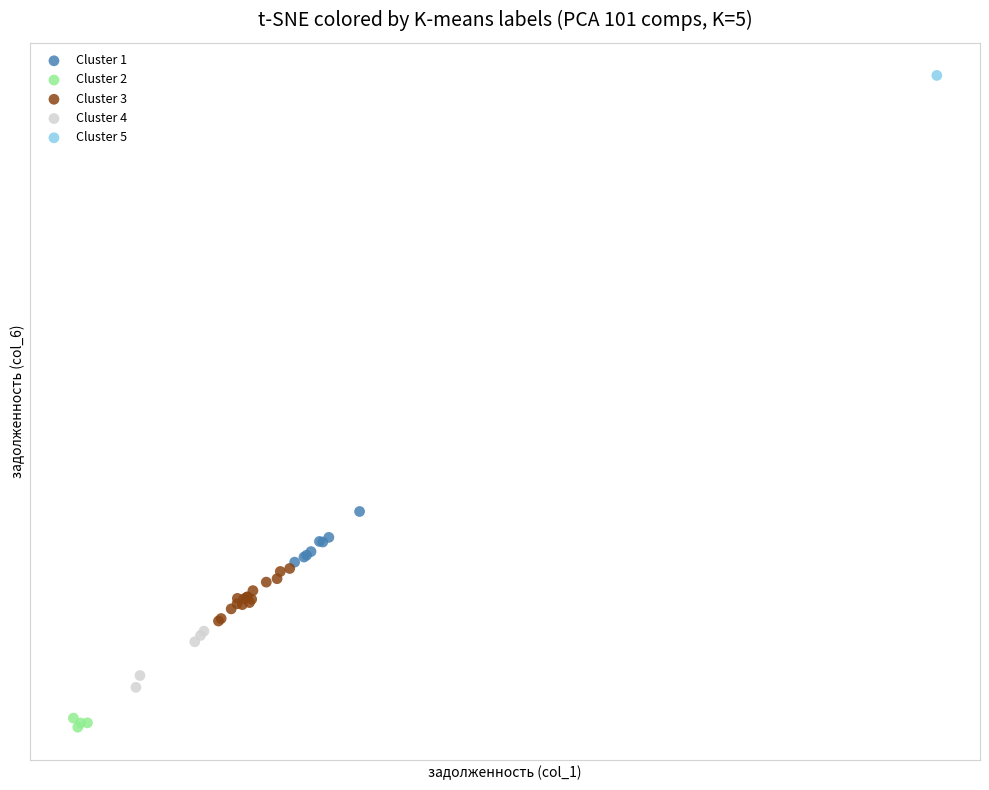

What are all the series names shown in the legend?

Cluster 1, Cluster 2, Cluster 3, Cluster 4, Cluster 5